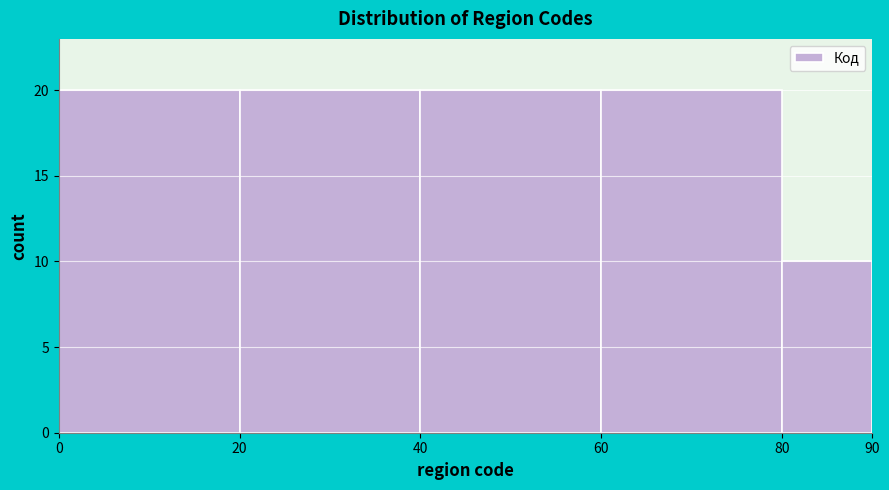

Reading left to right, transcribe this chart: for each bar, give the range it covers on the x-axis and its height. The values are not printed on the chart, so give them approximately, as read against the axis.

0 to 20: 20
20 to 40: 20
40 to 60: 20
60 to 80: 20
80 to 90: 10